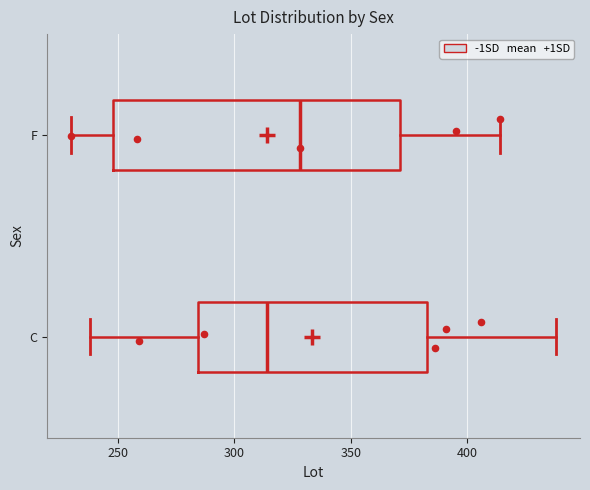

Reading bottom to top, read every box against the x-axis: the position of its median line, the range the box covers, and the ends of its whiskers. The values are not printed on the chart, so give them approximately, as read against the axis.

C: median 315, box 285 to 385, whiskers 240 to 440
F: median 330, box 250 to 370, whiskers 230 to 415